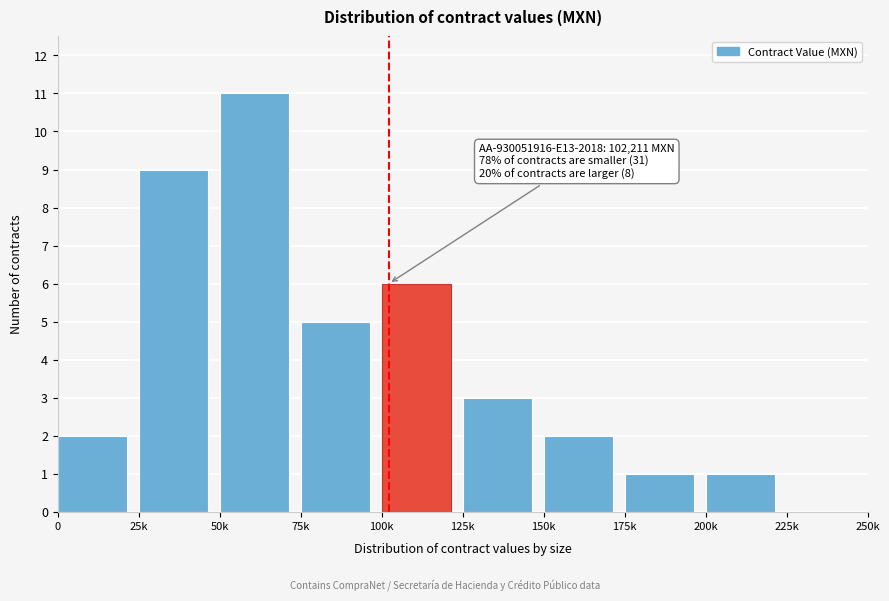

Reading left to right, transcribe all the data shown in this chart.

0=2	25k=9	50k=11	75k=5	100k=6	125k=3	150k=2	175k=1	200k=1	225k=0